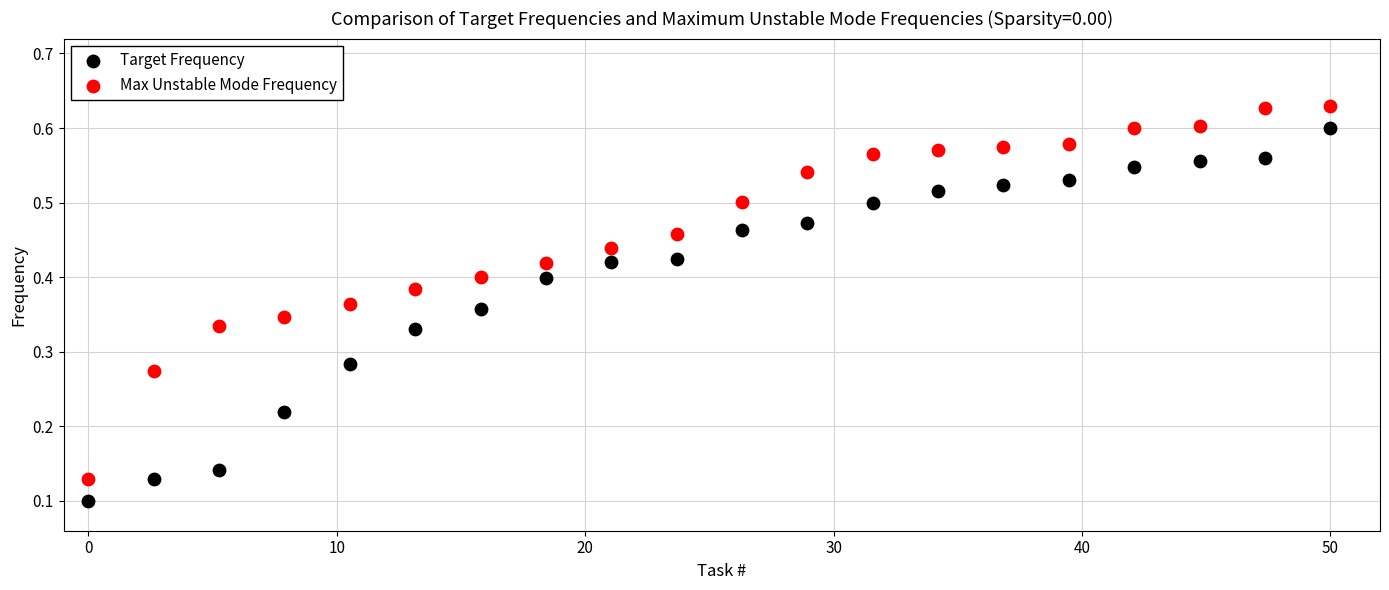

What is the X range (max minus min) for the scatter plot?

50.0